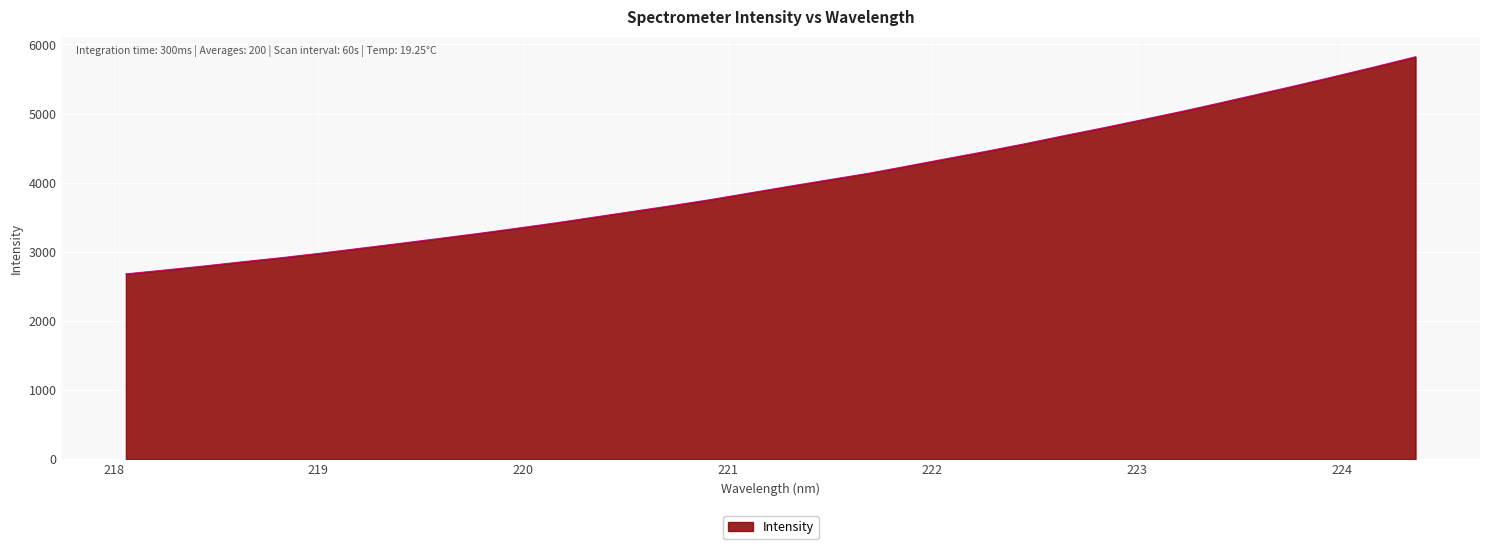

What is the maximum value shown in the chart?

5821.1